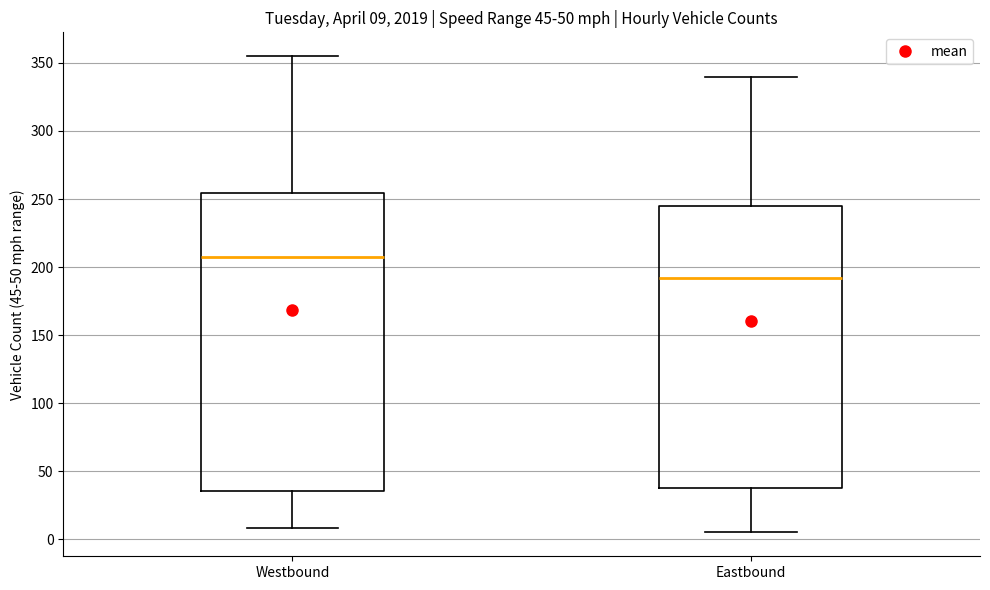

Which box has the highest median line?

Westbound